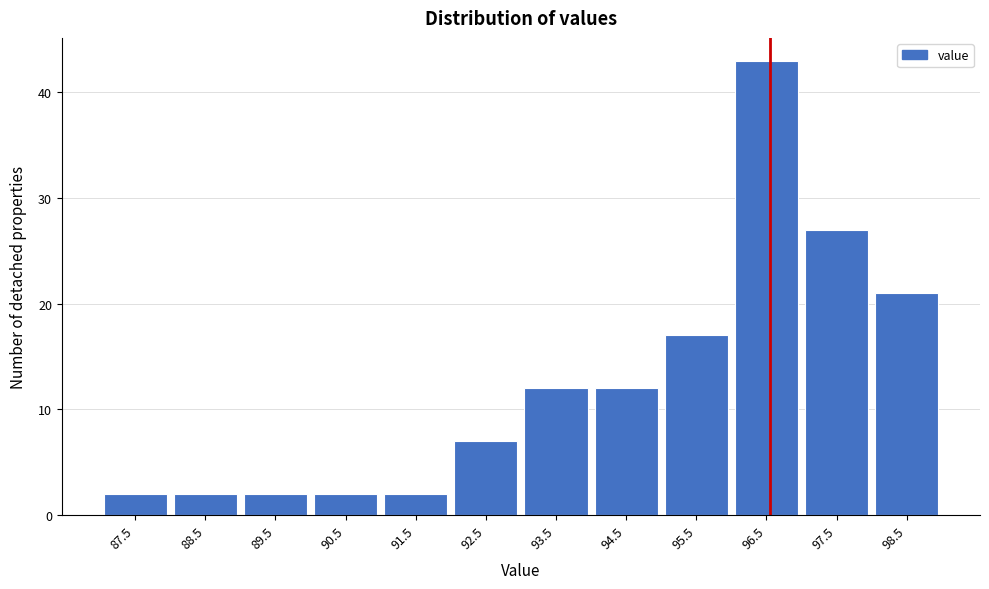

Reading left to right, what are all the values shown in this chart?

87.5=2	88.5=2	89.5=2	90.5=2	91.5=2	92.5=7	93.5=12	94.5=12	95.5=17	96.5=43	97.5=27	98.5=21